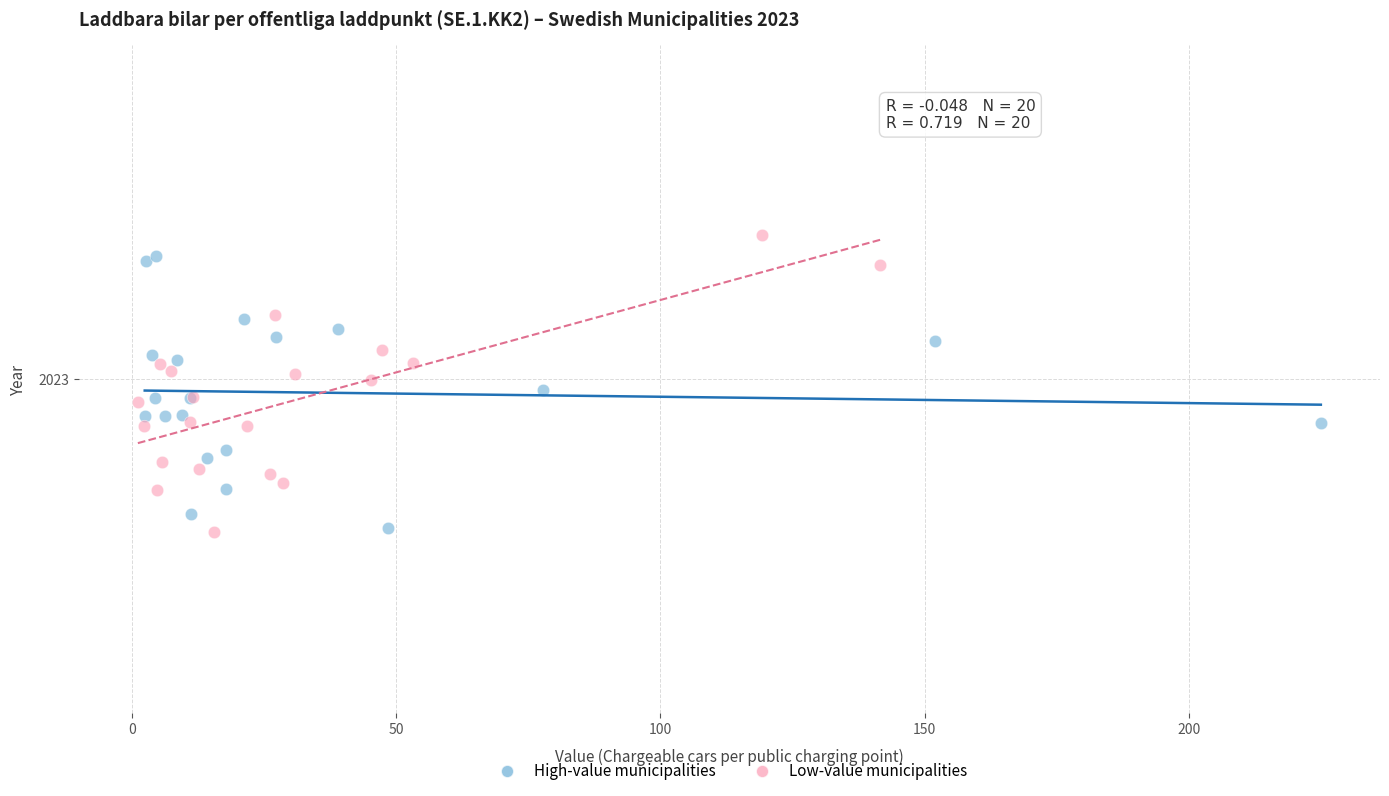

Which series has the largest Y range (max minus min)?

Low-value municipalities